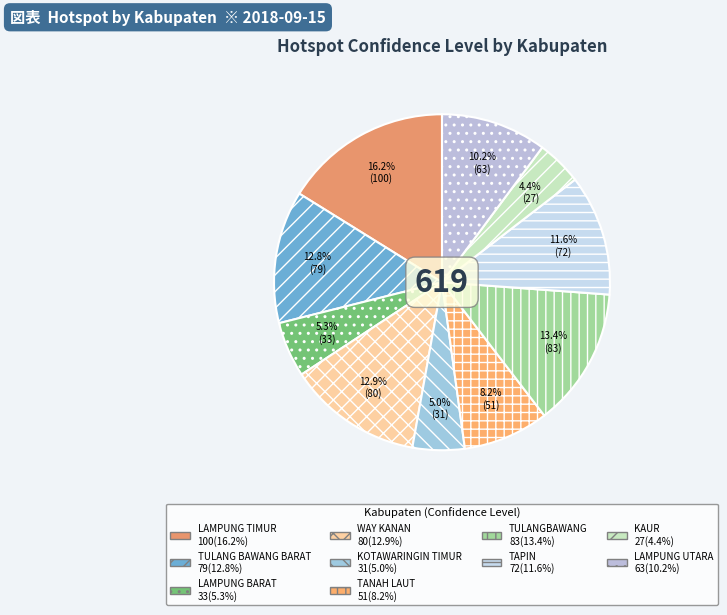

To the nearest percent, what is the difference between the largest and smallest slice percentages?

12%